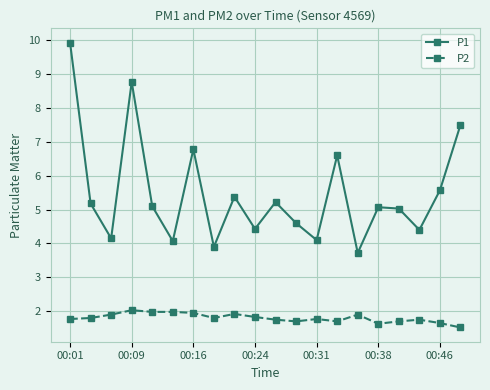

What is the smallest value displayed?

1.5